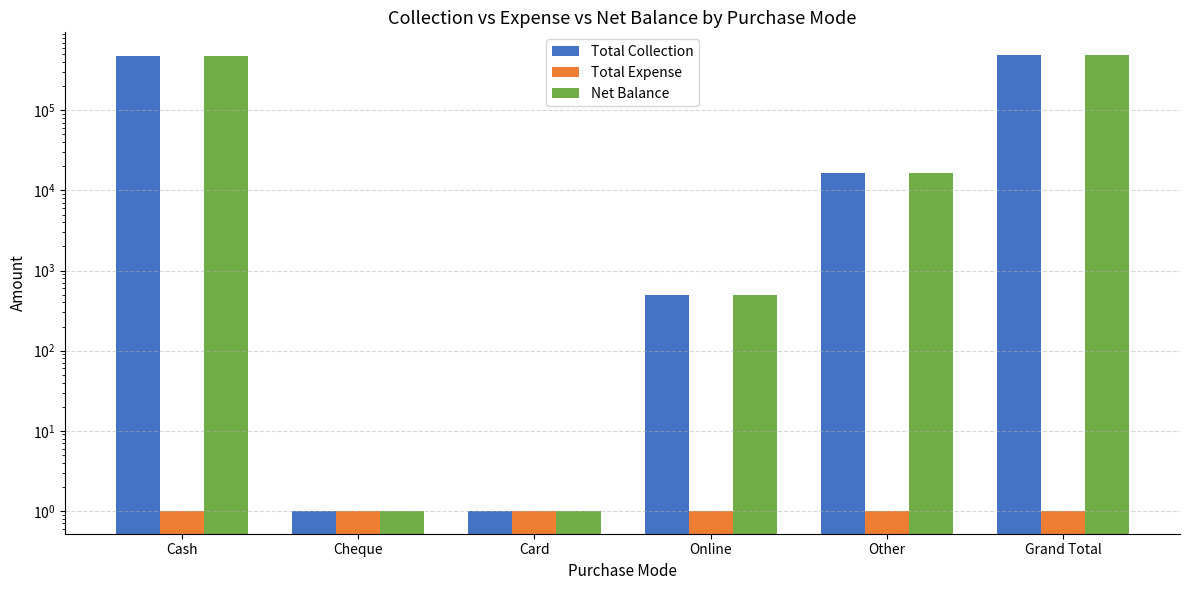

At which label does Total Expense reach its minimum?

Cash